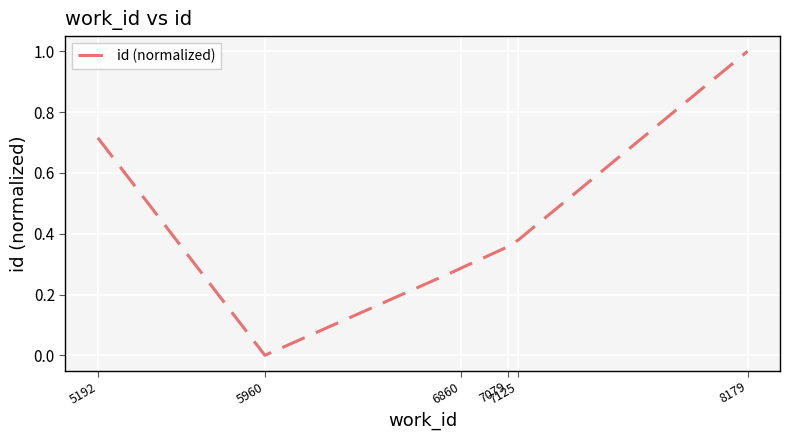

How many lines are shown in the chart?

1